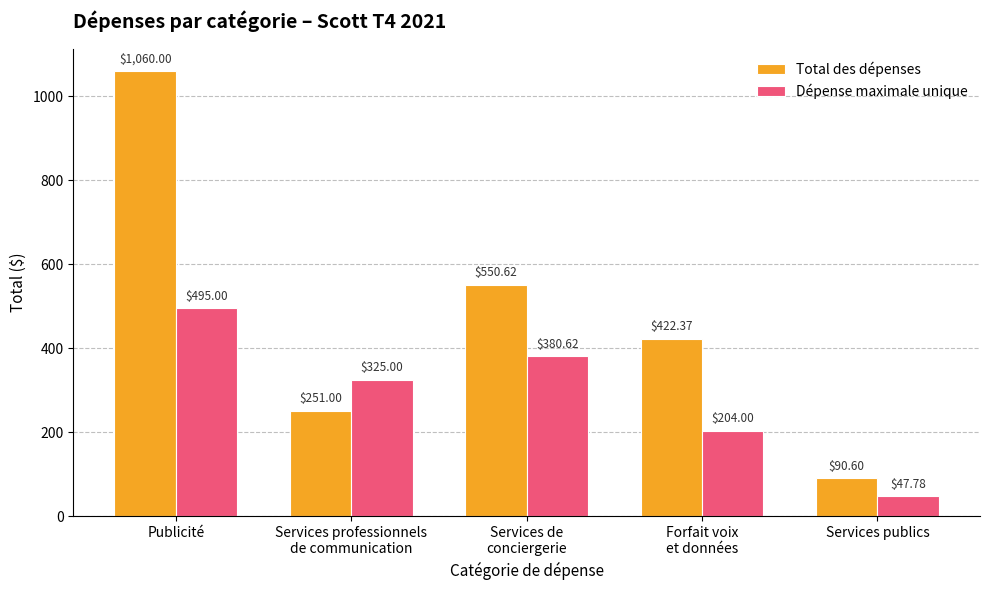

What is the average value of the Dépense maximale unique series?

290.5